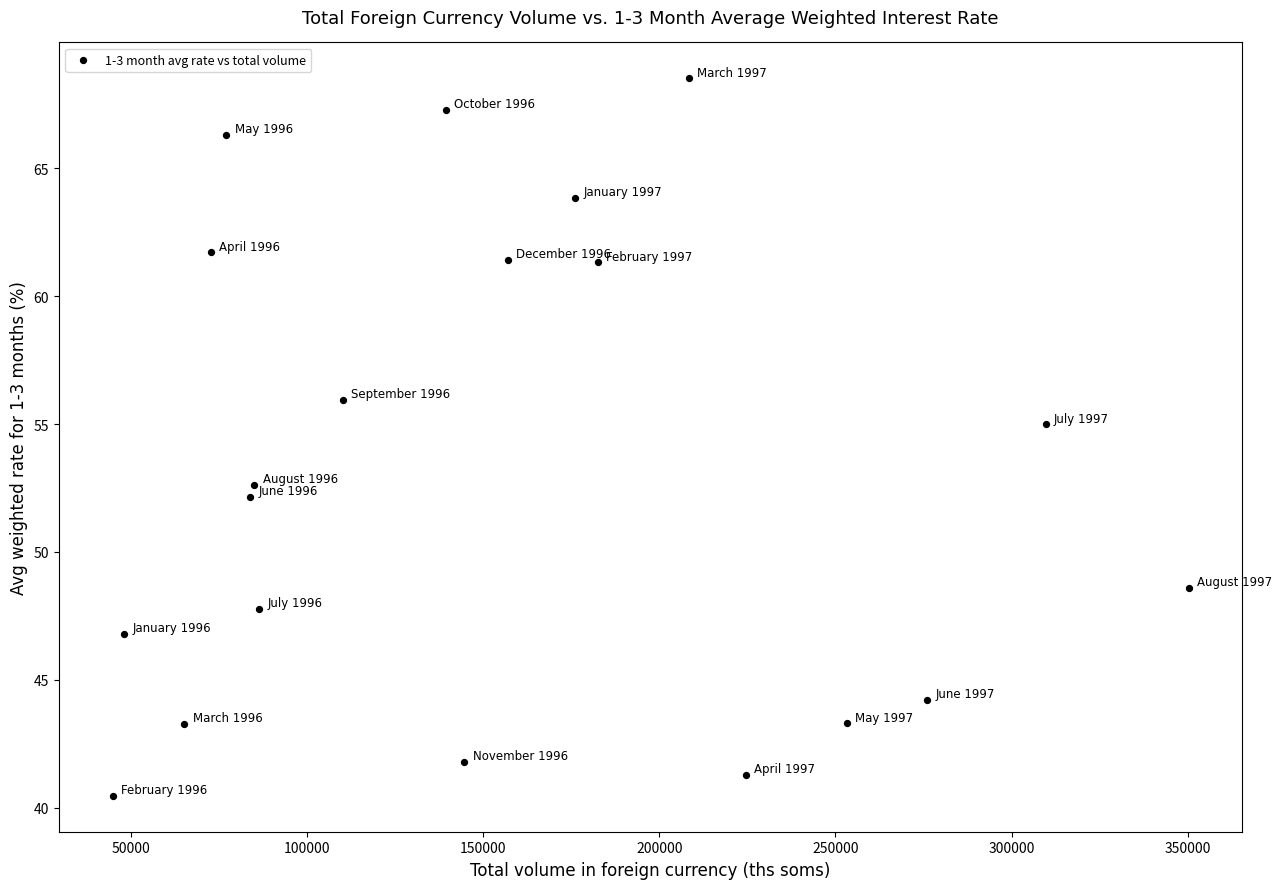

What is the range of Y values (max minus min)?

28.0